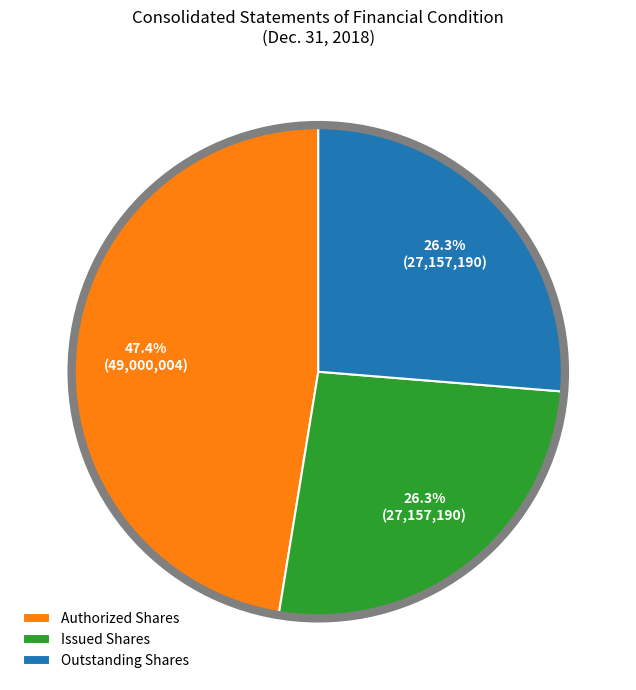

How many slices are in this pie chart?

3